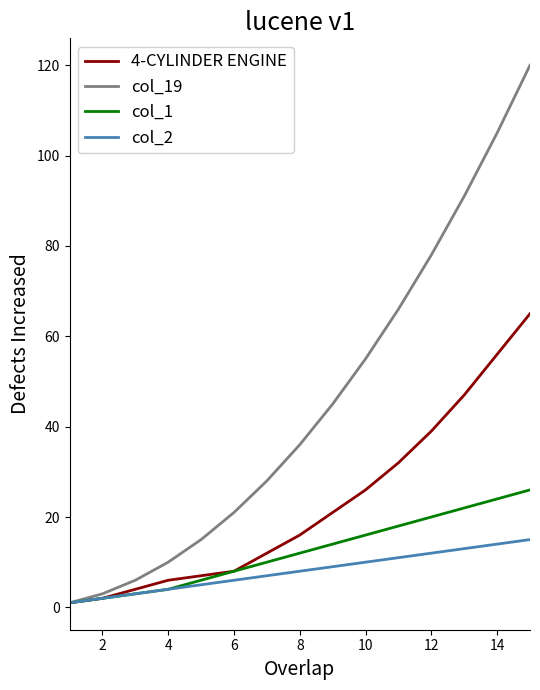

Does the chart display data point markers on the line(s)?

No